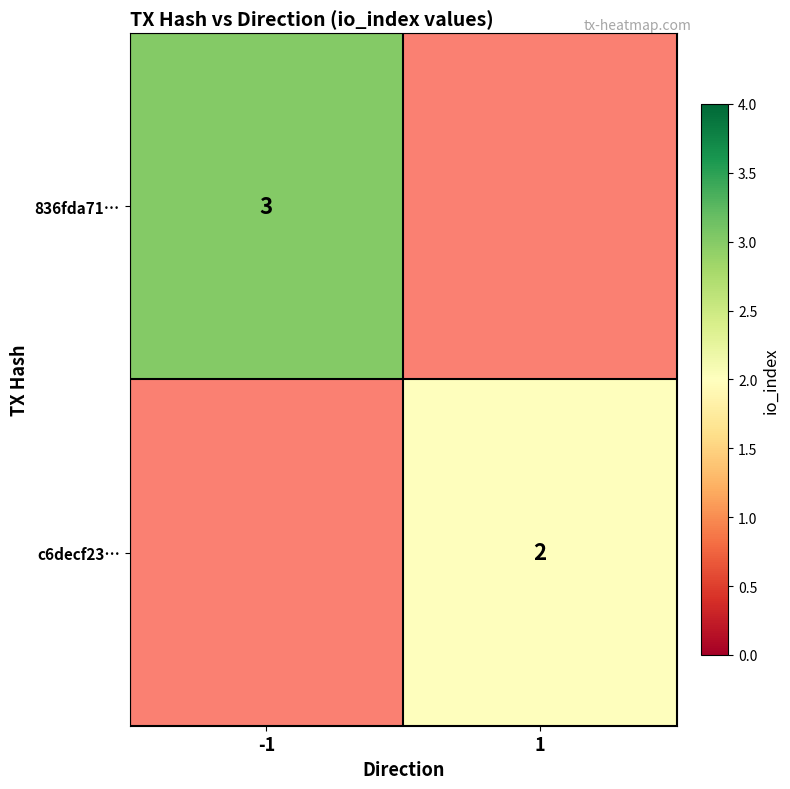

True or false: 836fda71… has a value of 2 at -1.

False